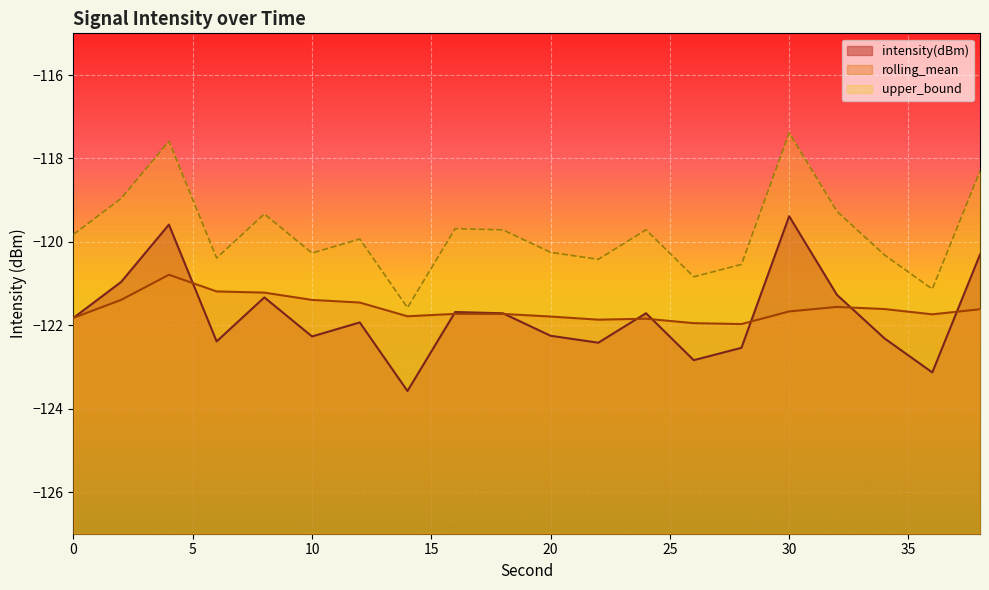

Which category has the highest value in the upper_bound series?

30